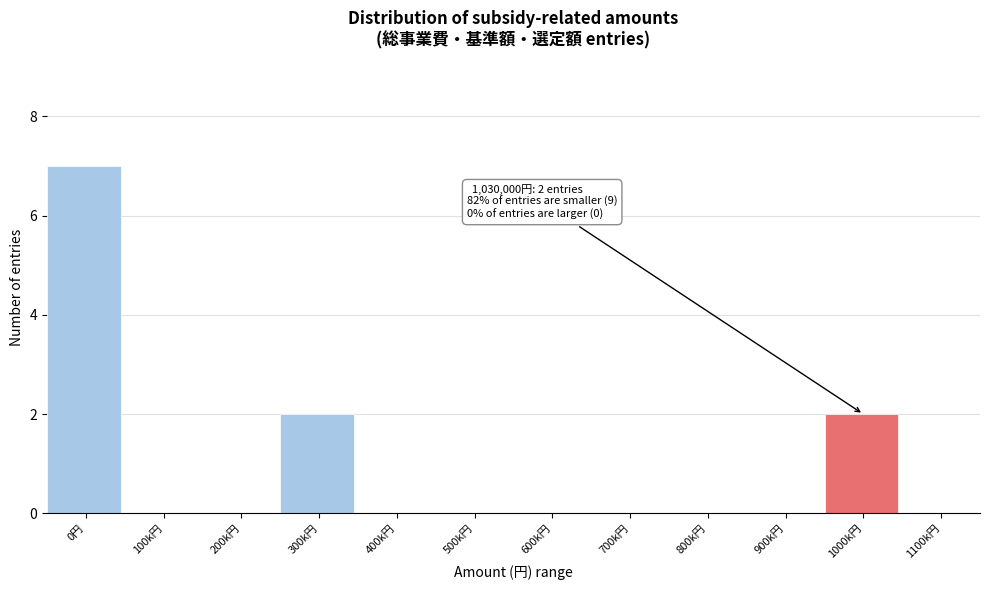

Reading right to left, transcribe all the data shown in this chart.

1100k円=0	1000k円=2	900k円=0	800k円=0	700k円=0	600k円=0	500k円=0	400k円=0	300k円=2	200k円=0	100k円=0	0円=7